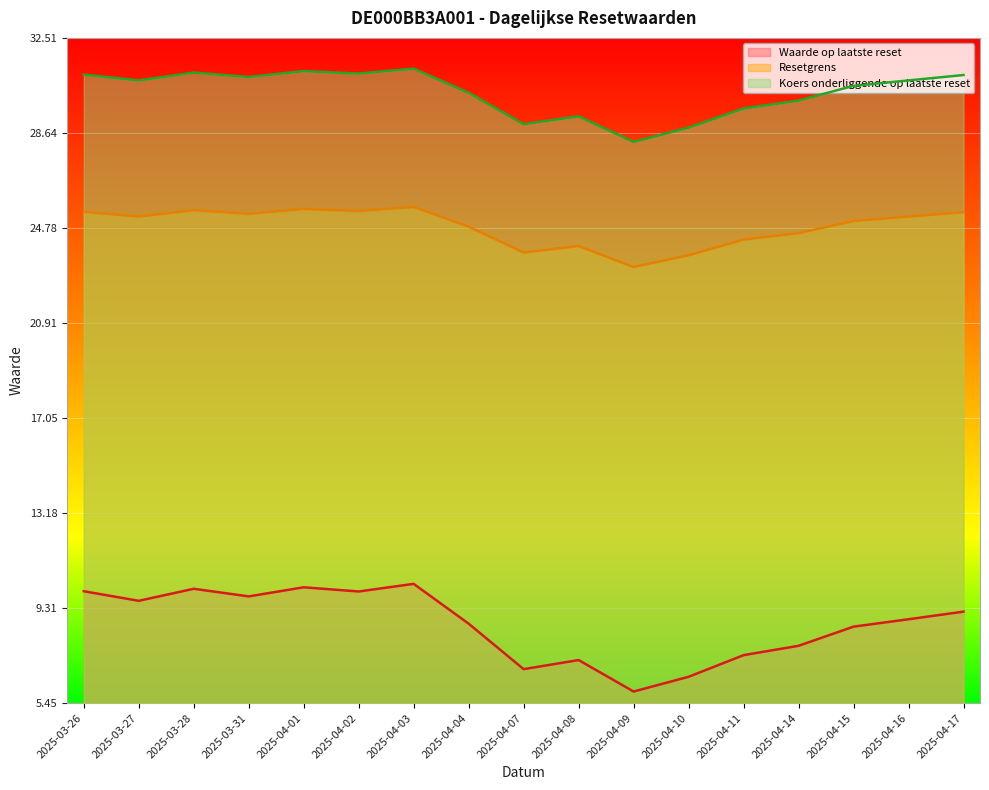

What is the approximate value of Waarde op laatste reset at 2025-04-09?

5.9